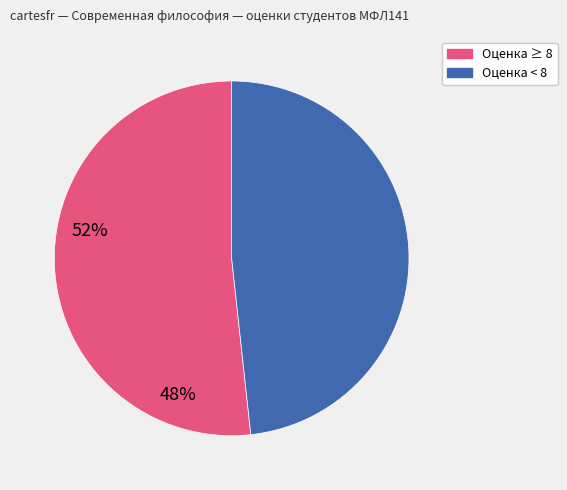

Count the number of slices in the pie.

2